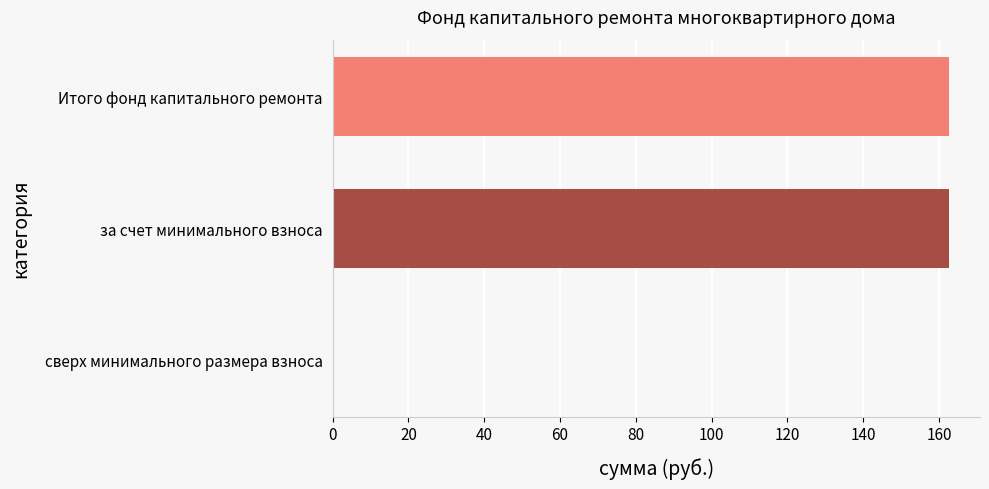

What is the sum of the values at сверх минимального размера взноса and за счет минимального взноса?

162.7